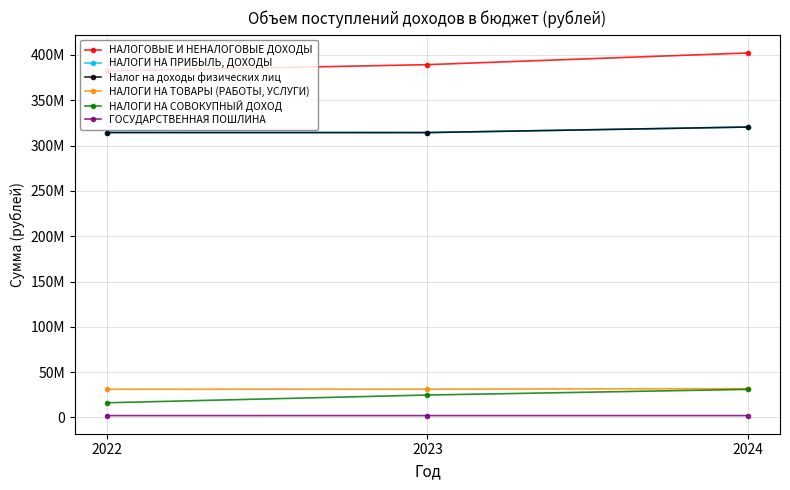

Reading left to right, what are all the values shown in this chart?

НАЛОГОВЫЕ И НЕНАЛОГОВЫЕ ДОХОДЫ: 382339730.0	389274540.0	402178960.0
НАЛОГИ НА ПРИБЫЛЬ, ДОХОДЫ: 314401004.1	314327000.0	320452000.0
Налог на доходы физических лиц: 314401004.1	314327000.0	320452000.0
НАЛОГИ НА ТОВАРЫ (РАБОТЫ, УСЛУГИ): 31141320.0	31228290.0	31766300.0
НАЛОГИ НА СОВОКУПНЫЙ ДОХОД: 16188000.0	24749000.0	30979000.0
ГОСУДАРСТВЕННАЯ ПОШЛИНА: 2055000.0	2060000.0	2060000.0